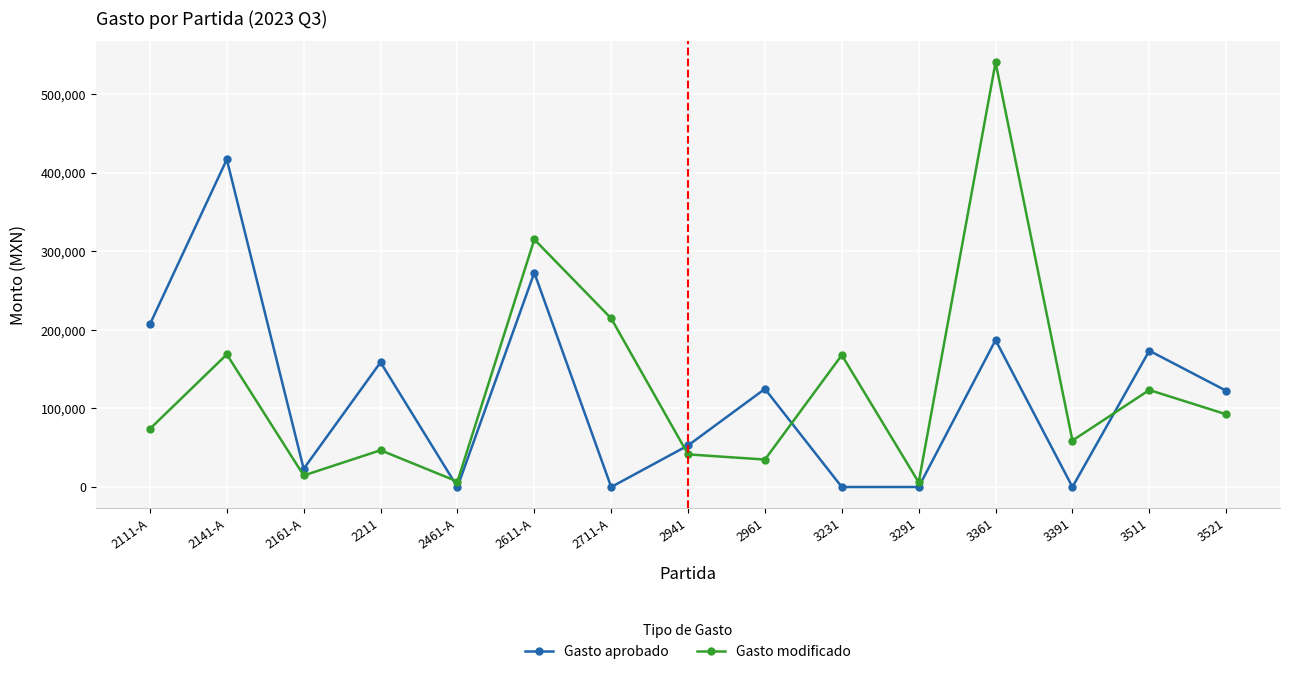

How many lines are shown in the chart?

2